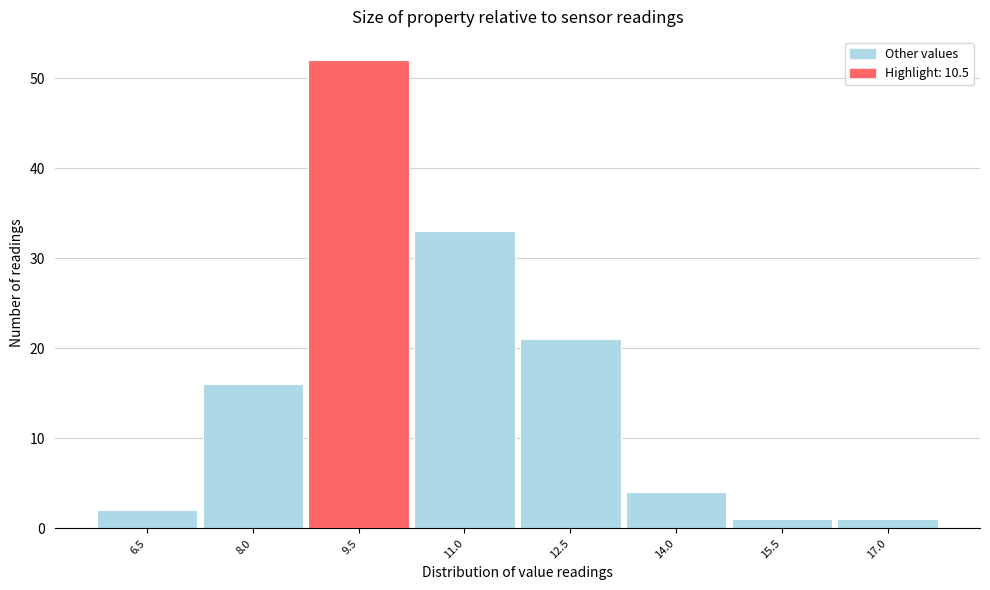

Reading left to right, what are all the values shown in this chart?

2	16	52	33	21	4	1	1